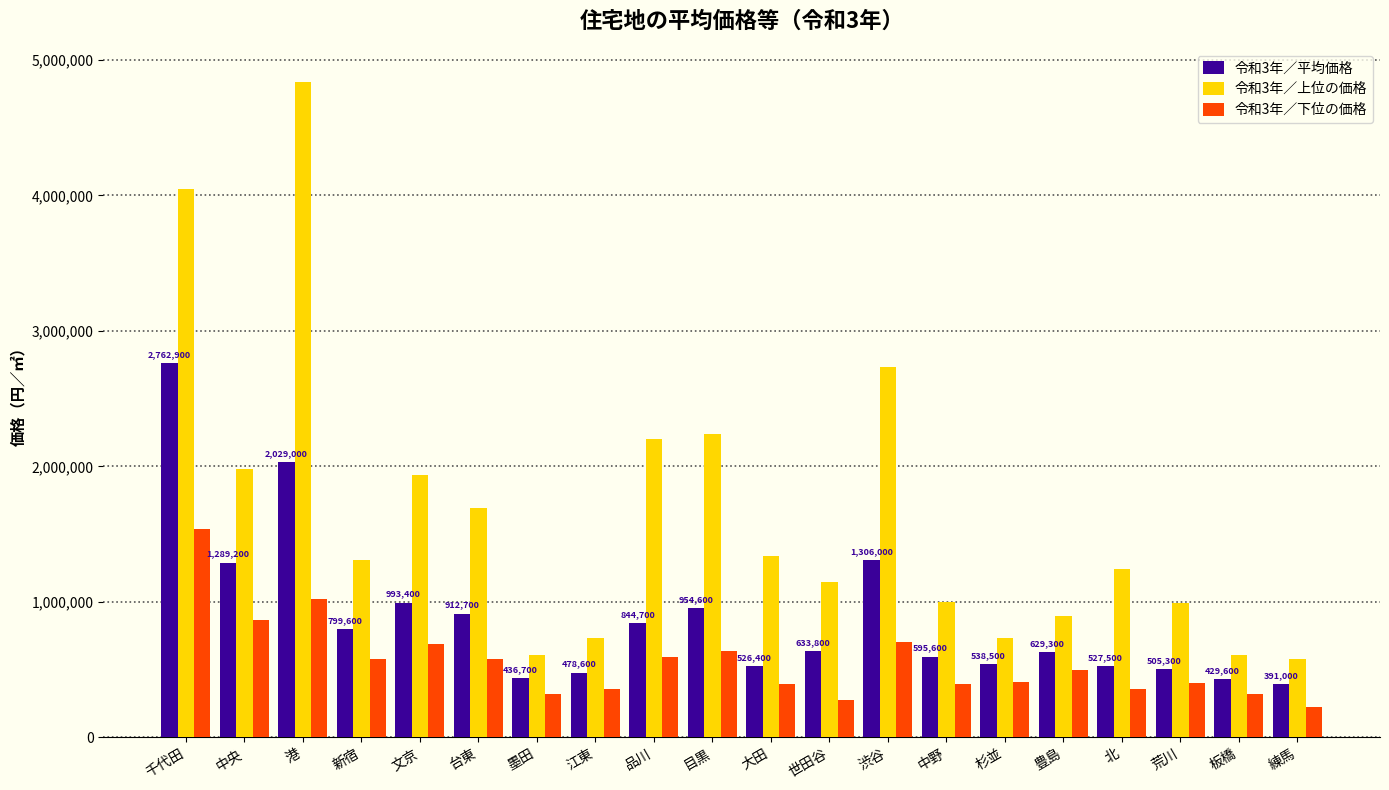

Is the value of 令和3年／上位の価格 at 目黒 greater than the value of 令和3年／平均価格 at 世田谷?

Yes